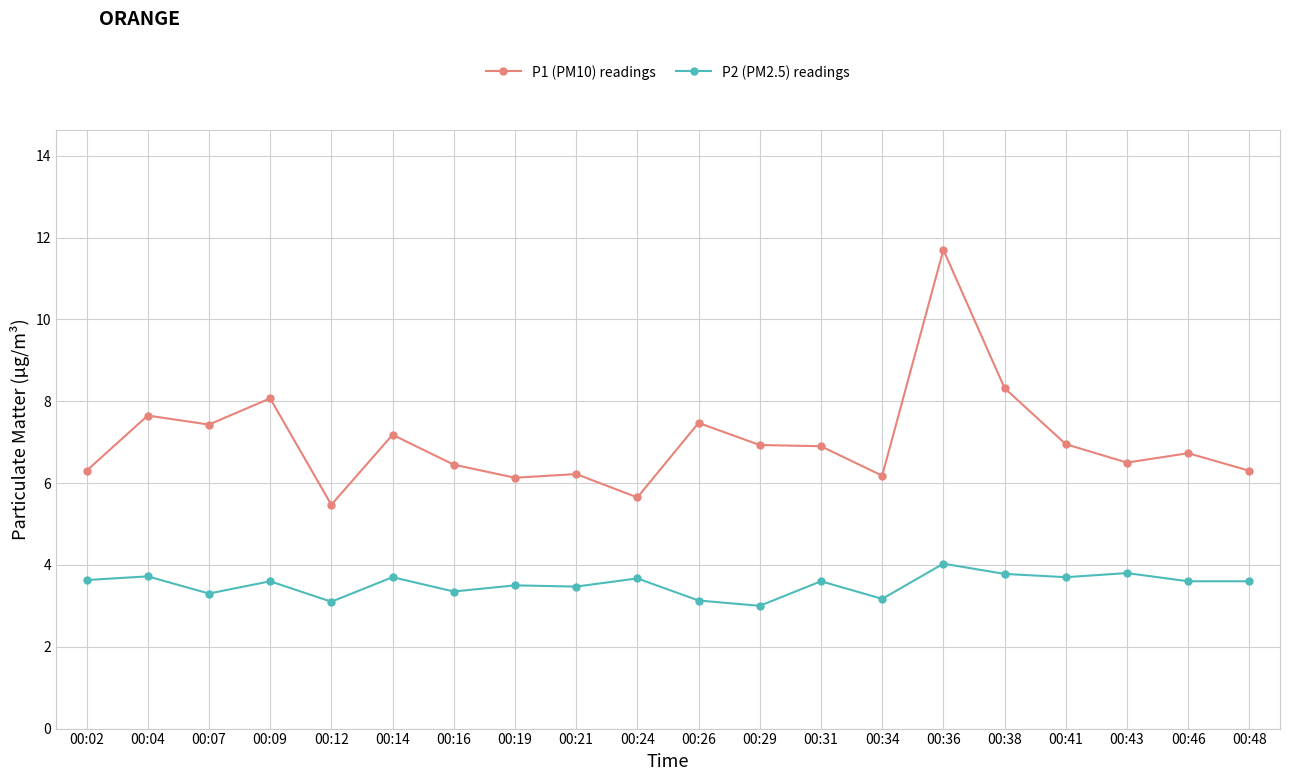

What is the value of the P1 (PM10) readings point at the 3rd from the left?

7.4